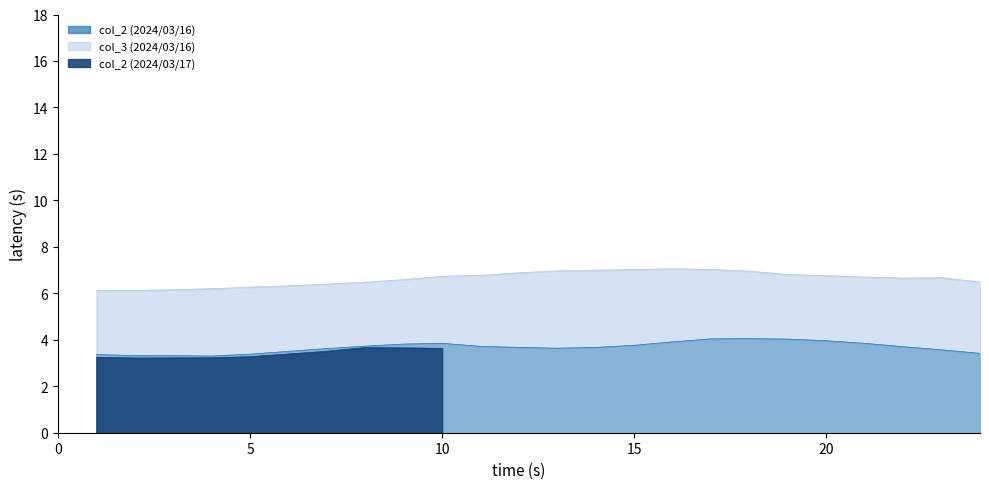

What is the sum of the col_3 (2024/03/16) values at 16 and 20?

13.8